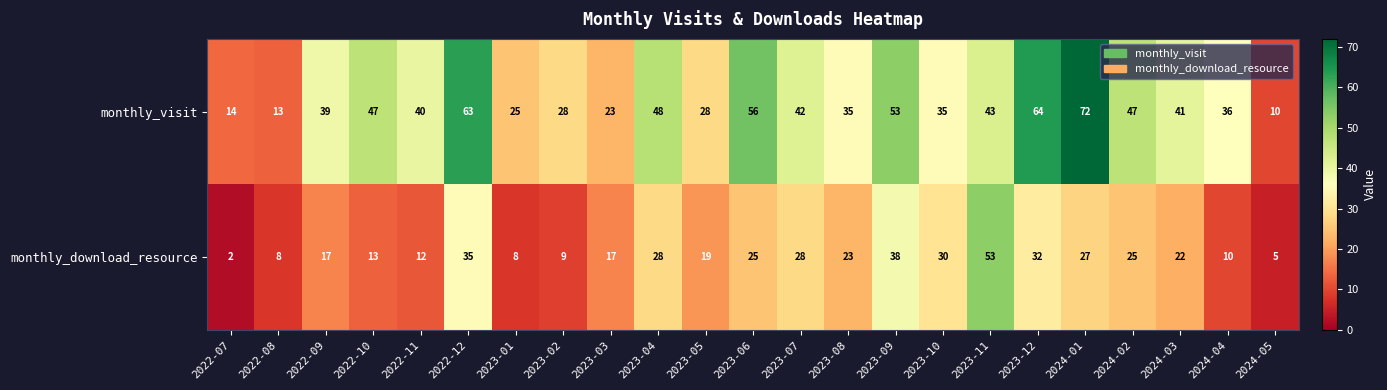

At 2024-05, list the series in order from largest to smallest.

monthly_visit, monthly_download_resource